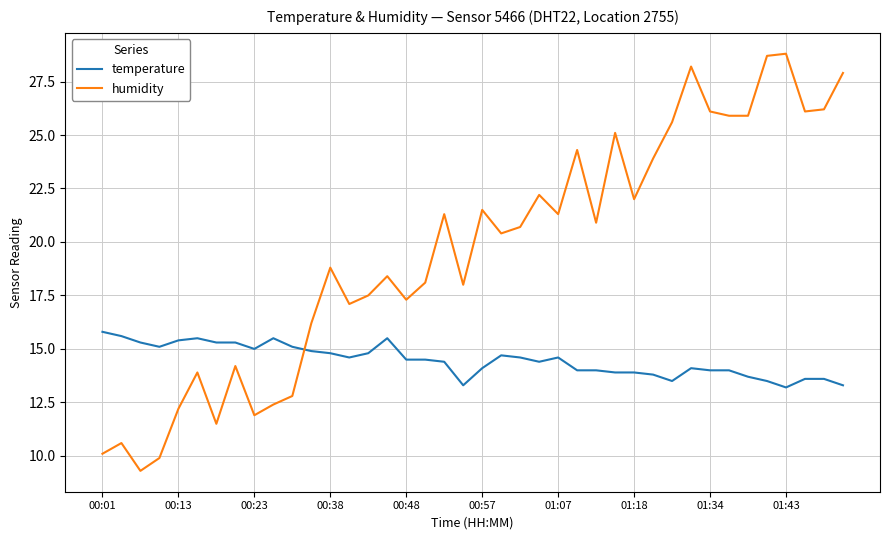

Which series has the largest total across all categories?

humidity